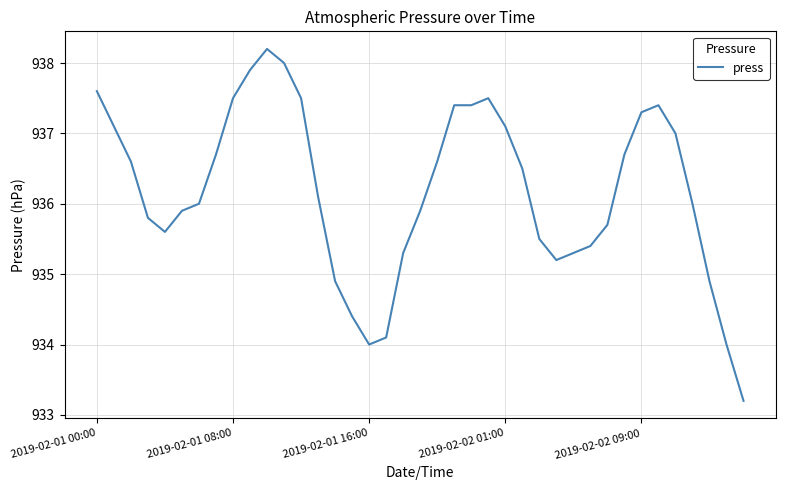

What is the greatest value displayed?

938.2